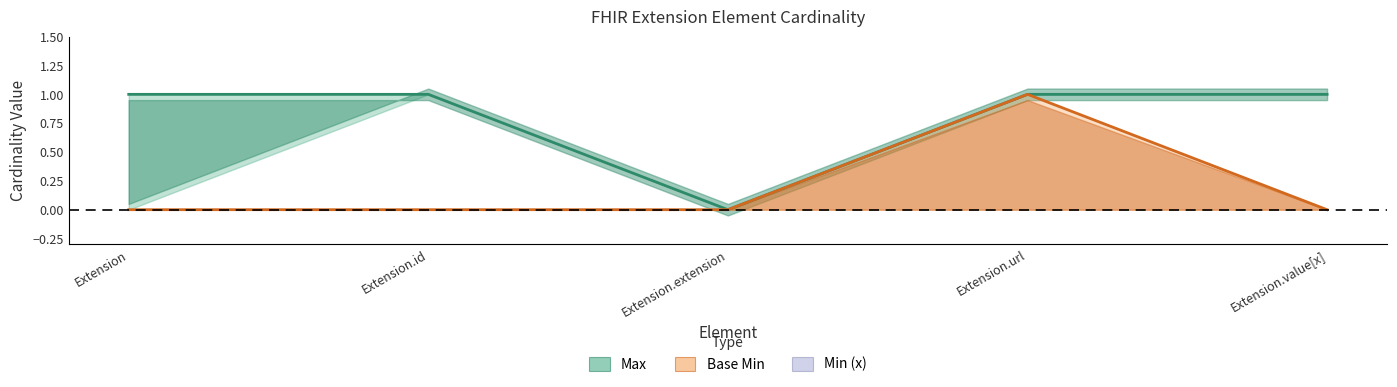

True or false: Base Min and Max cross at least once.

False